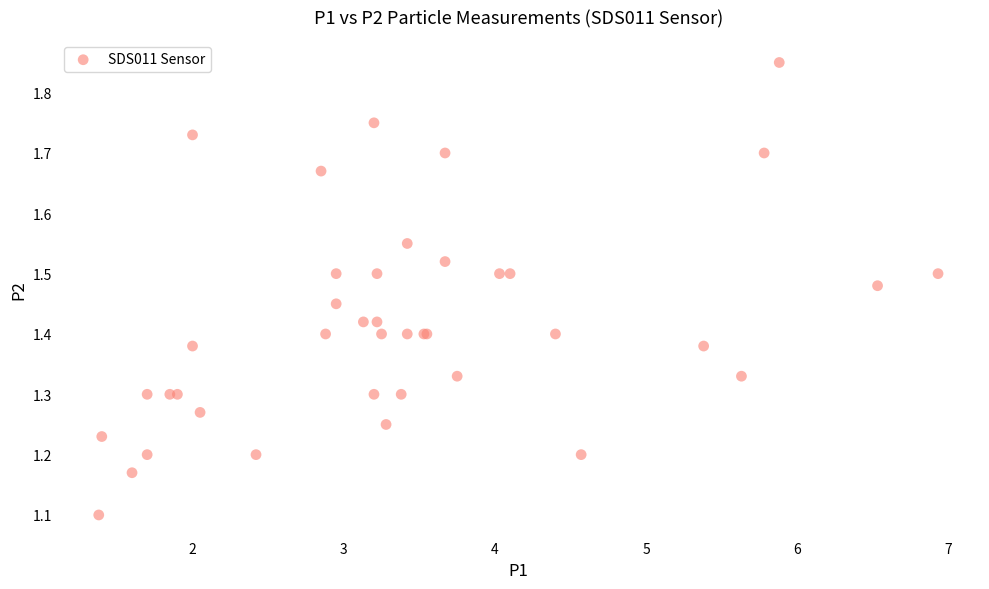

What Y value in the scatter plot is closest to 1?

1.1